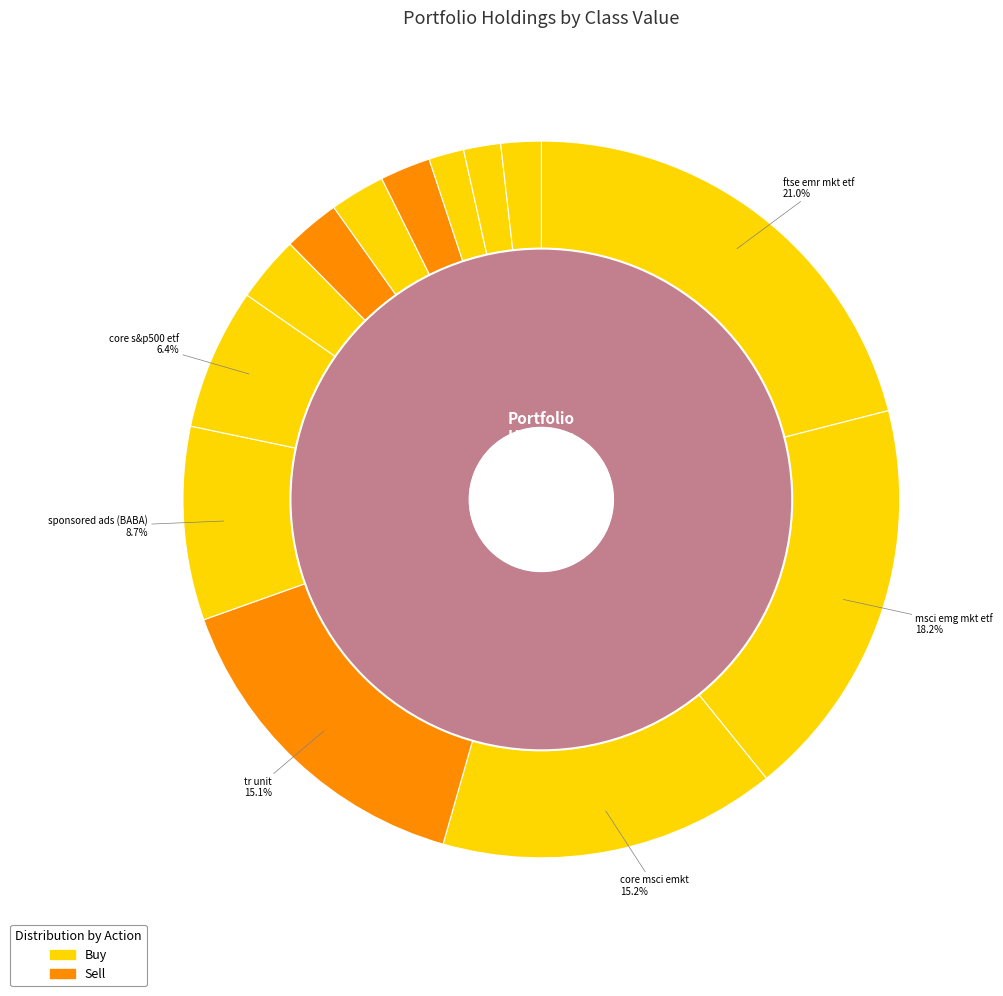

What is the change in value from ftse emr mkt etf to core s&p500 etf?

-816679000